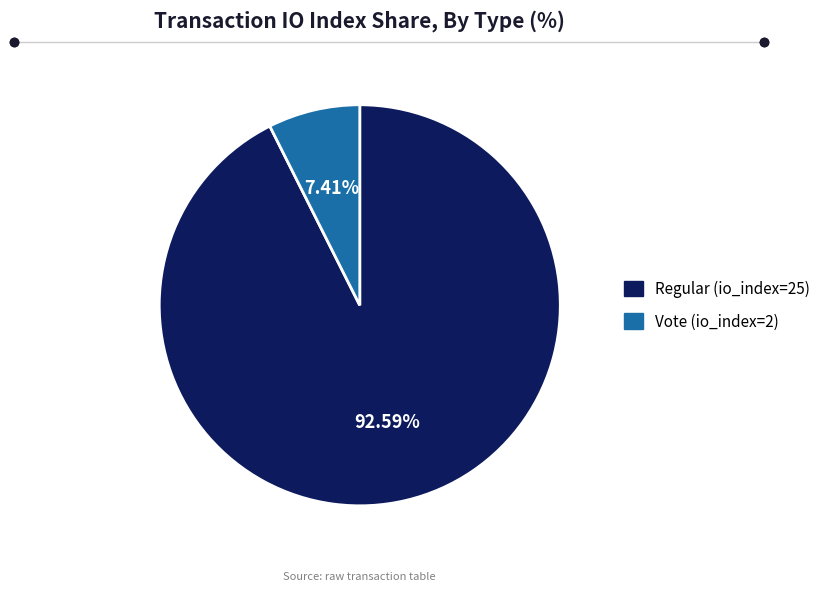

How many segments does this pie chart have?

2